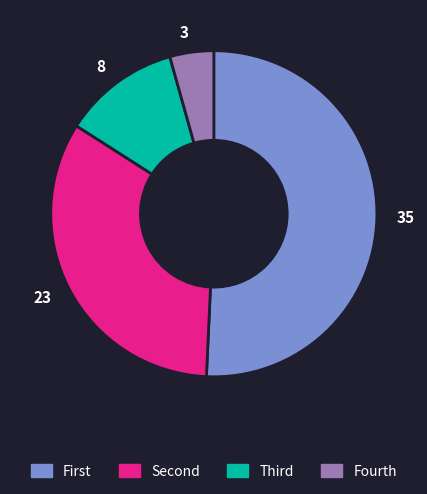

The 23 slice represents 26% of the pie. True or false?

False